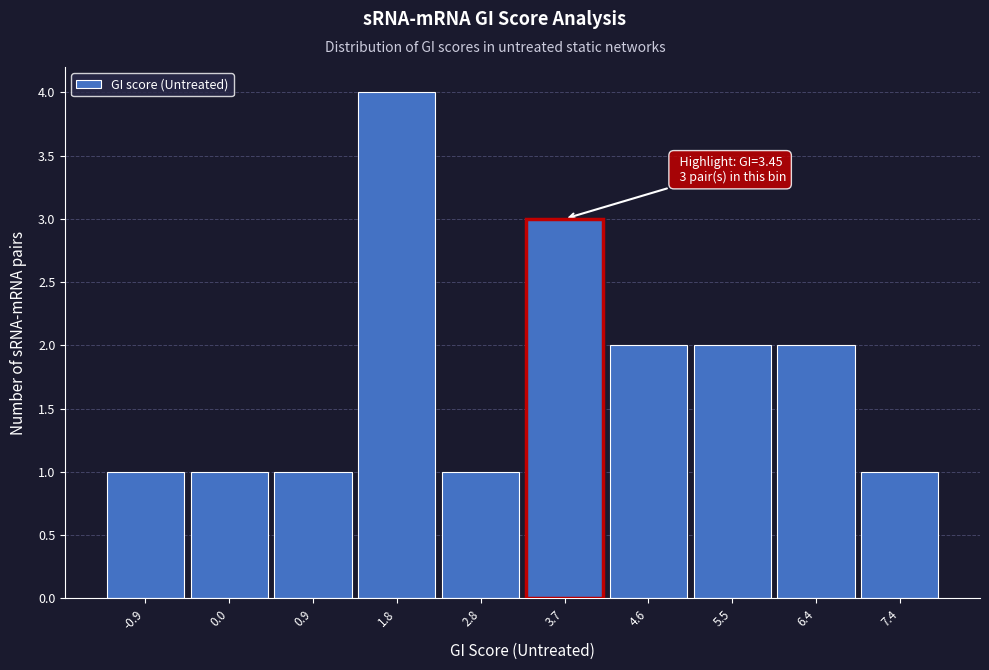

Which range on the x-axis has the tallest bar?

1.38 to 2.30